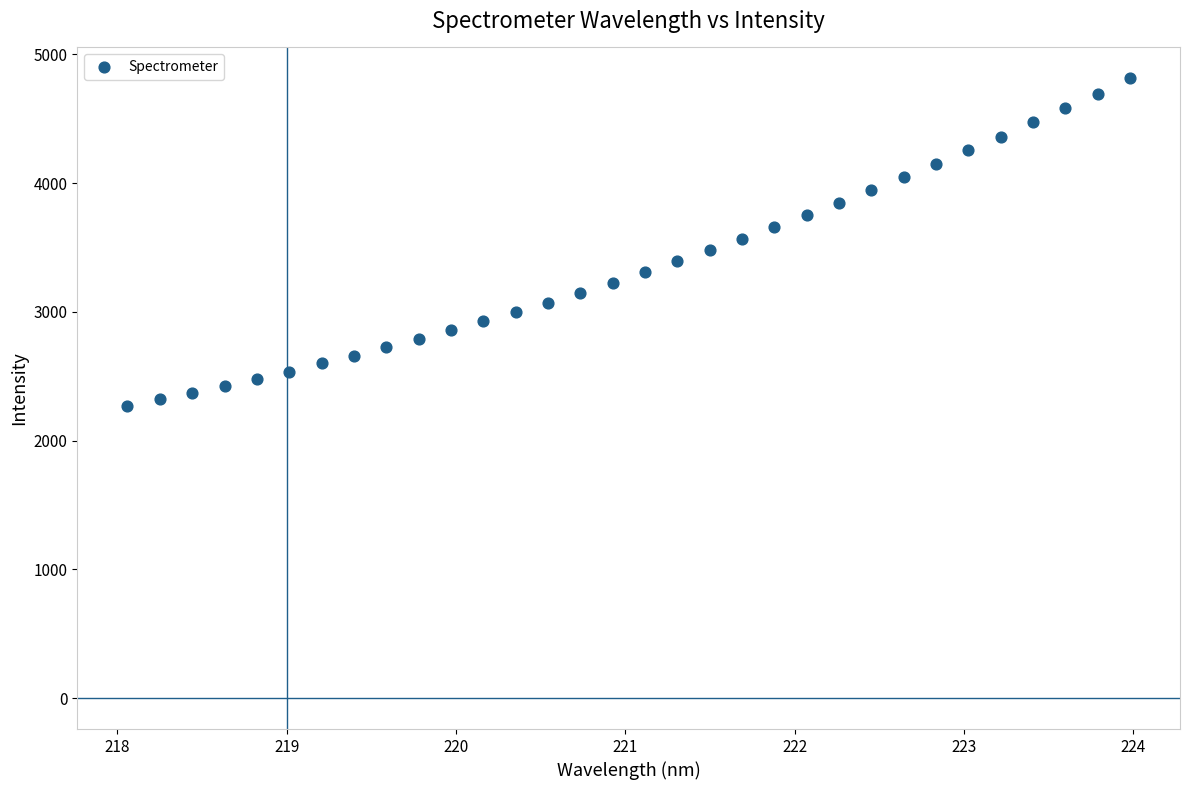

What is the range of X values (max minus min)?

5.9